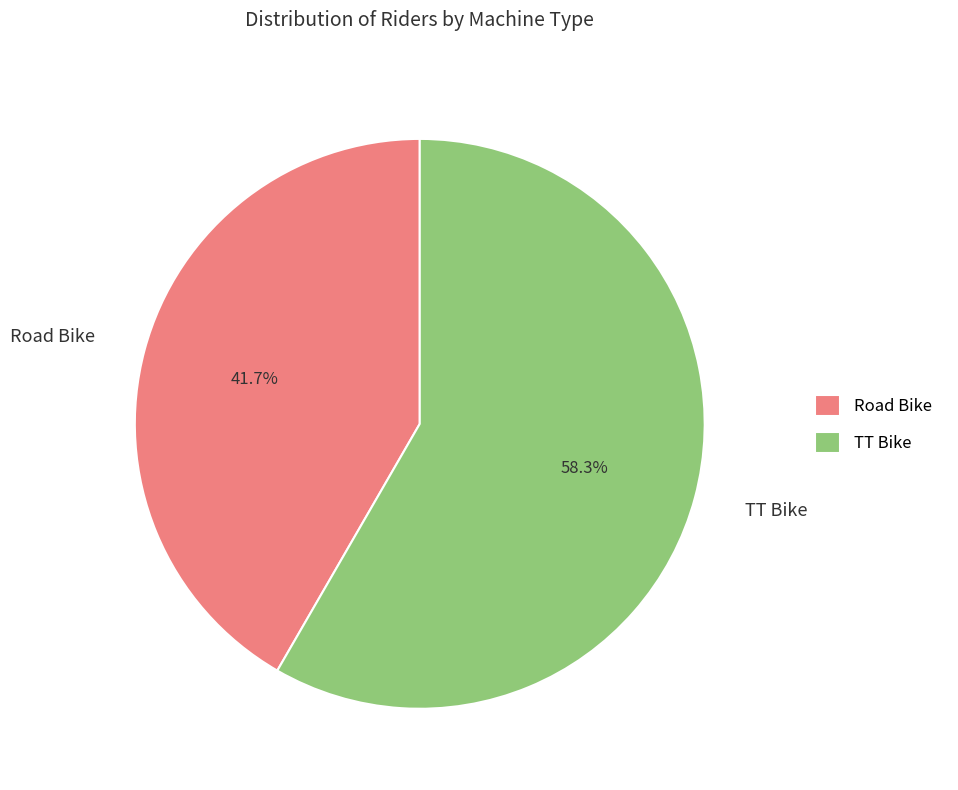

The Road Bike slice represents 42% of the pie. True or false?

True